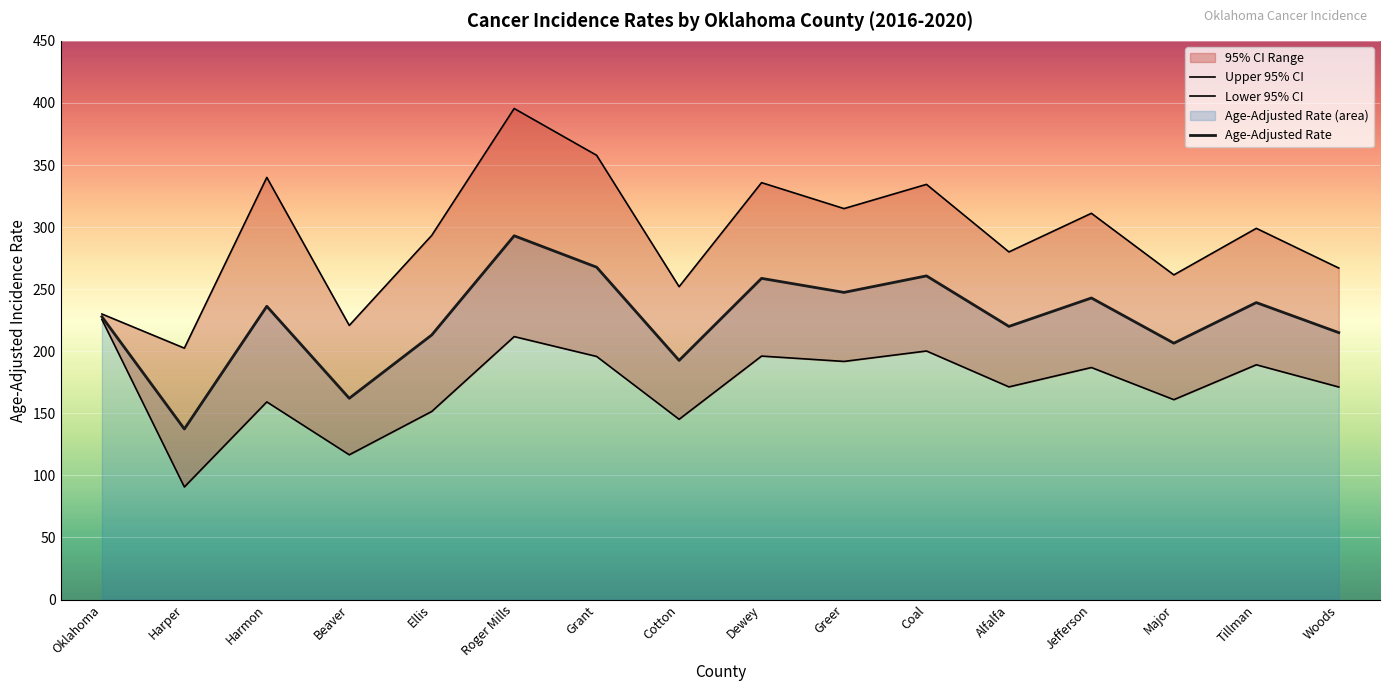

What is the sum of the Age-Adjusted Rate values at Woods and Tillman?

454.2